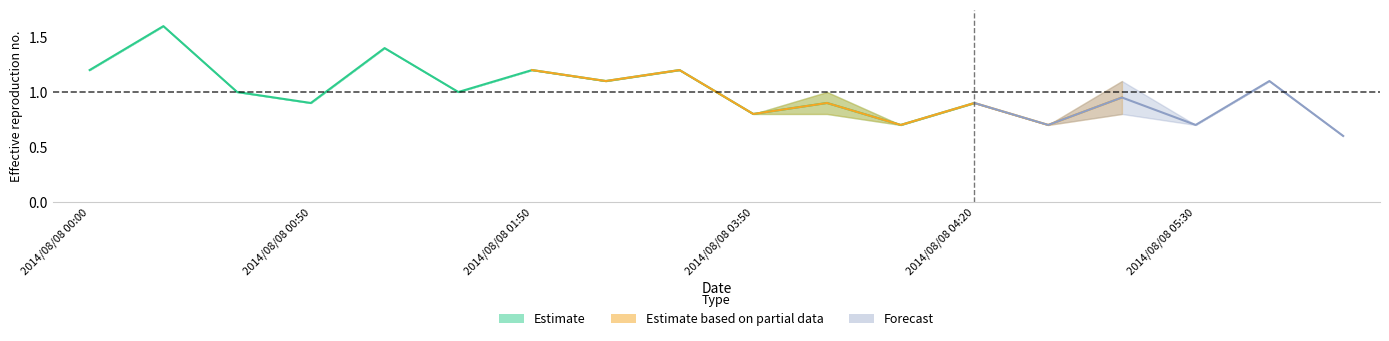

What is the label of the 11th point from the left?

2014/08/08 04:00